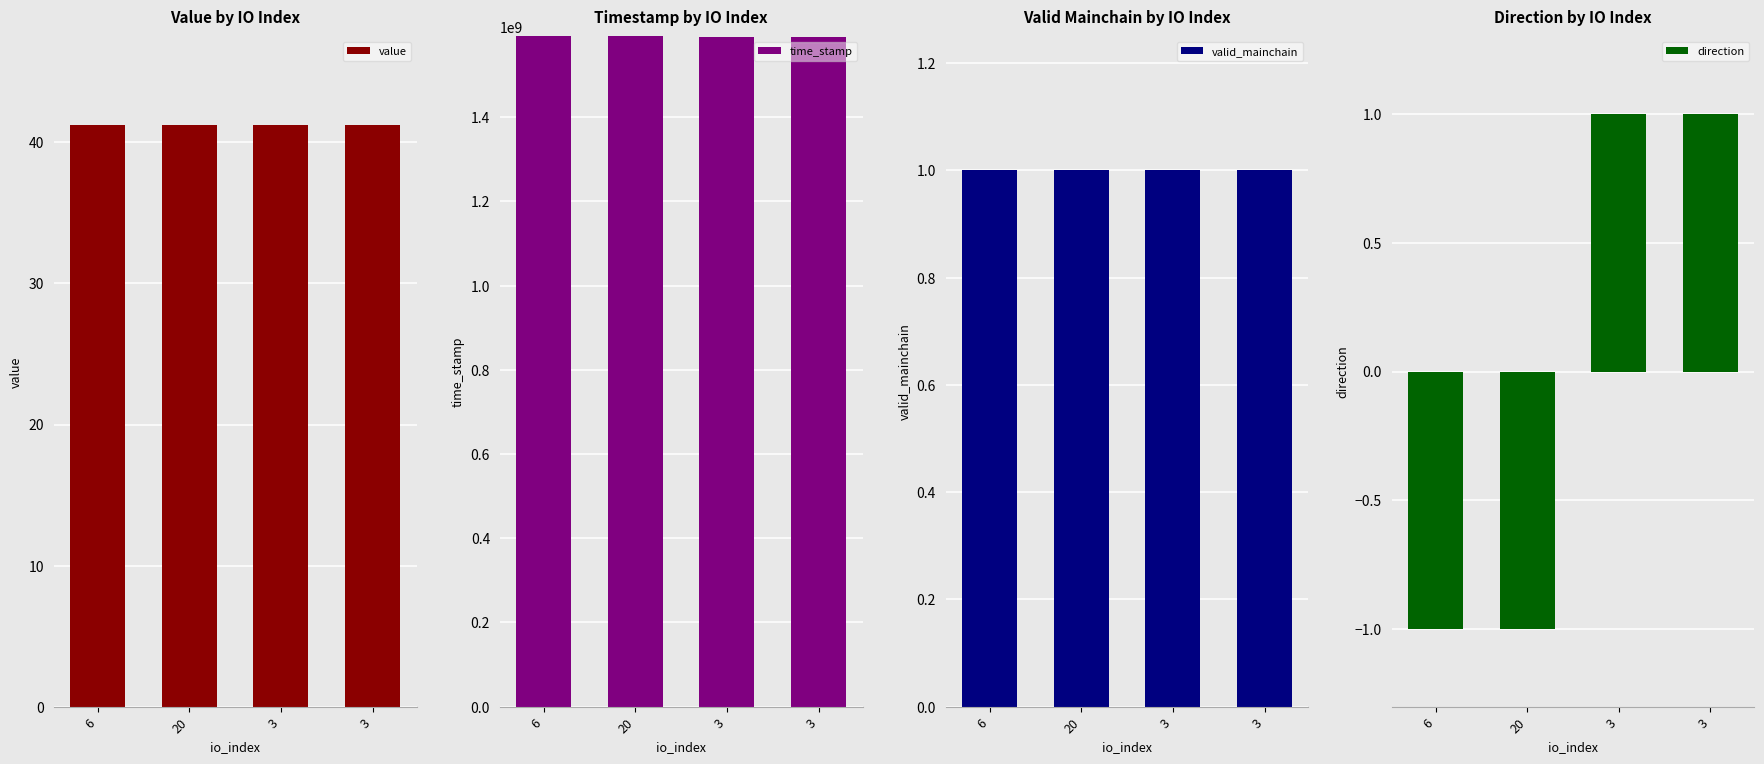

Reading right to left, list all the values displayed in this chart.

value: 41.2	41.2	41.2	41.2
time_stamp: 1591162854.0	1591624939.0	1591819387.0	1591827909.0
valid_mainchain: 1.0	1.0	1.0	1.0
direction: 1.0	1.0	-1.0	-1.0